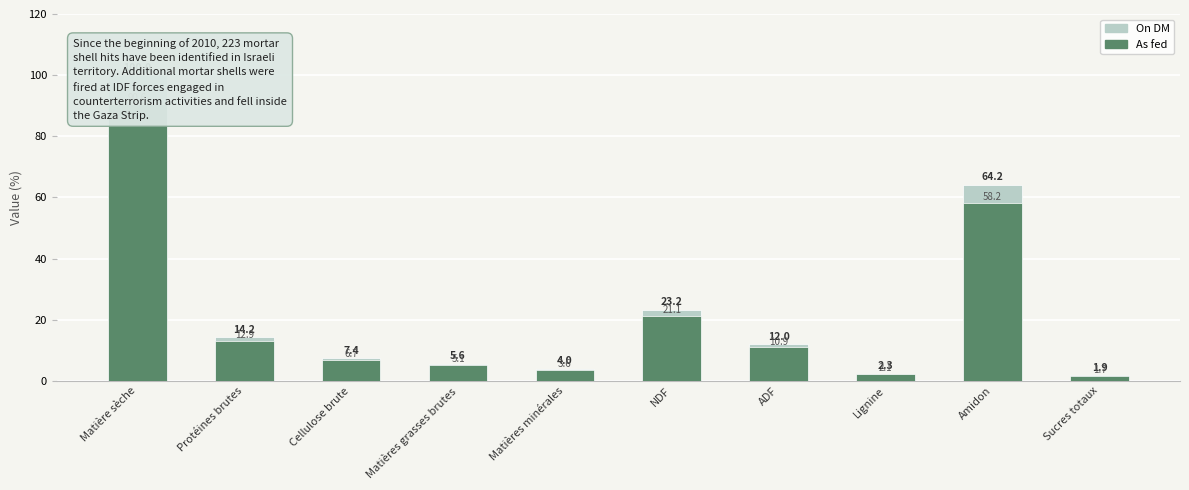

What is the greatest value displayed?

100.0